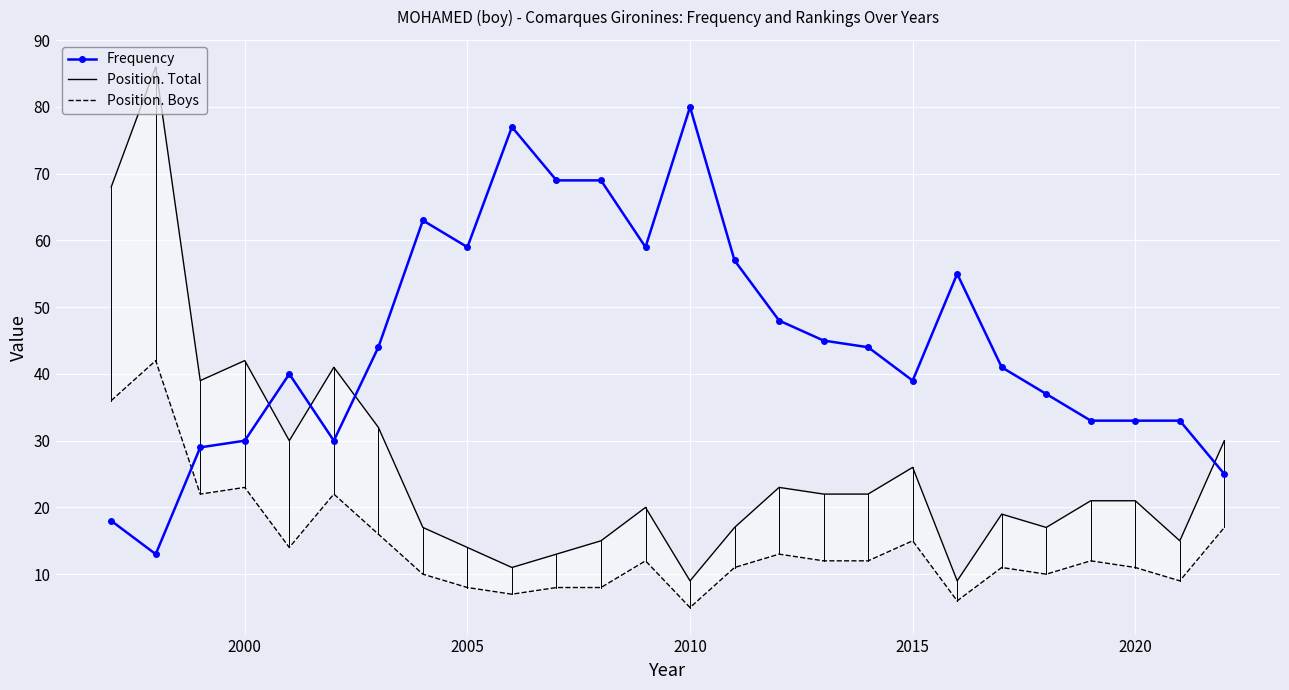

True or false: Position. Boys has more than 0 interior local peaks.

True